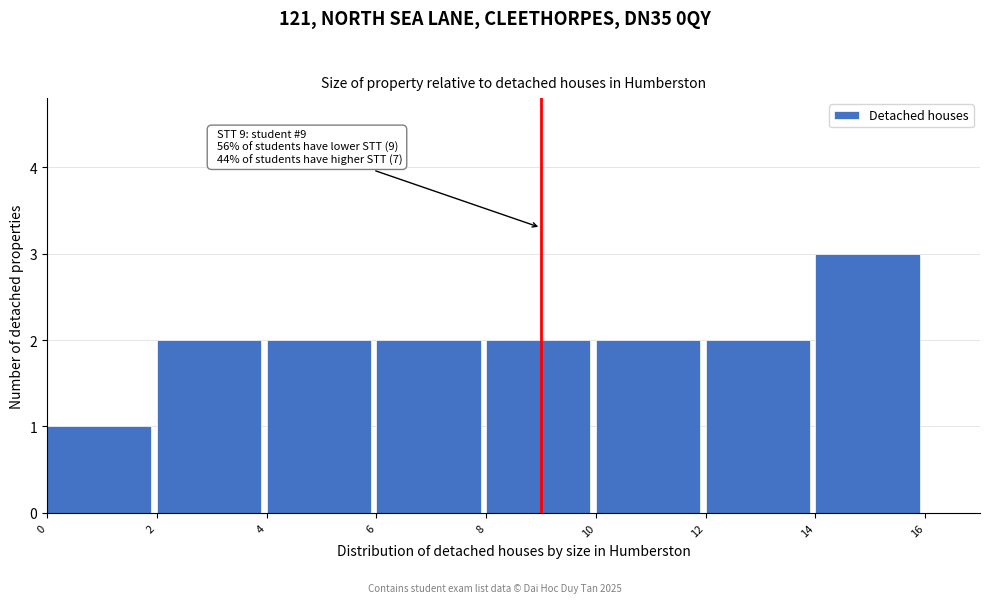

Which range on the x-axis has the tallest bar?

14 to 16